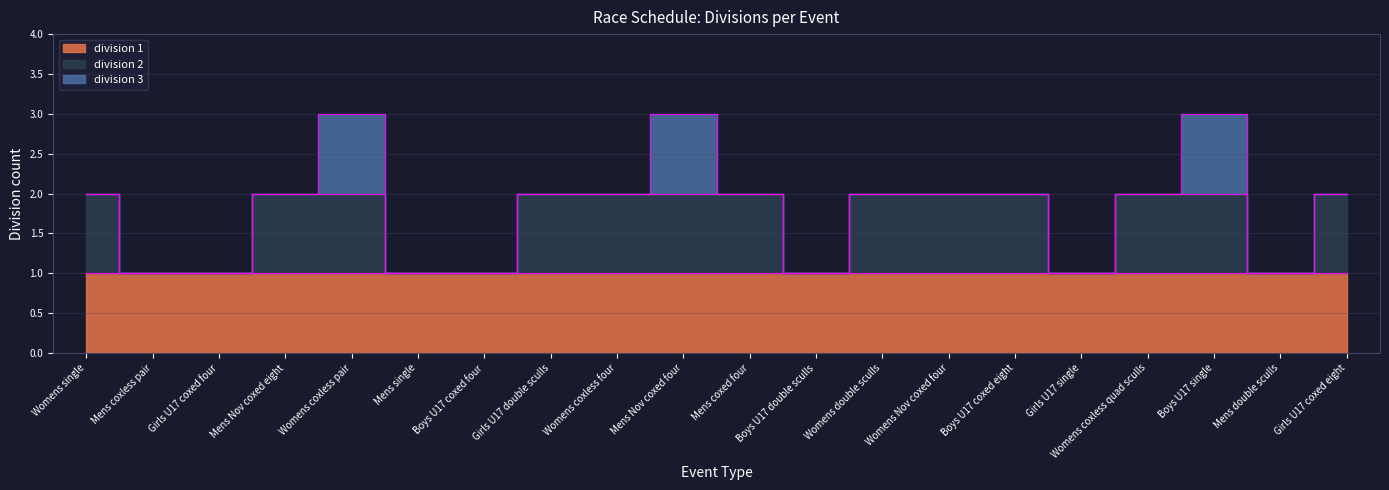

At how many categories does at least one series exceed 0?

20